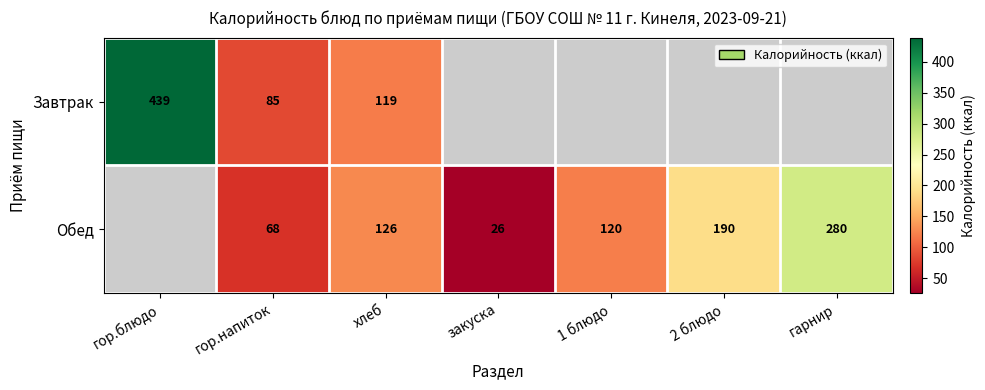

What is the difference between the highest and lowest values at гор.напиток?

17